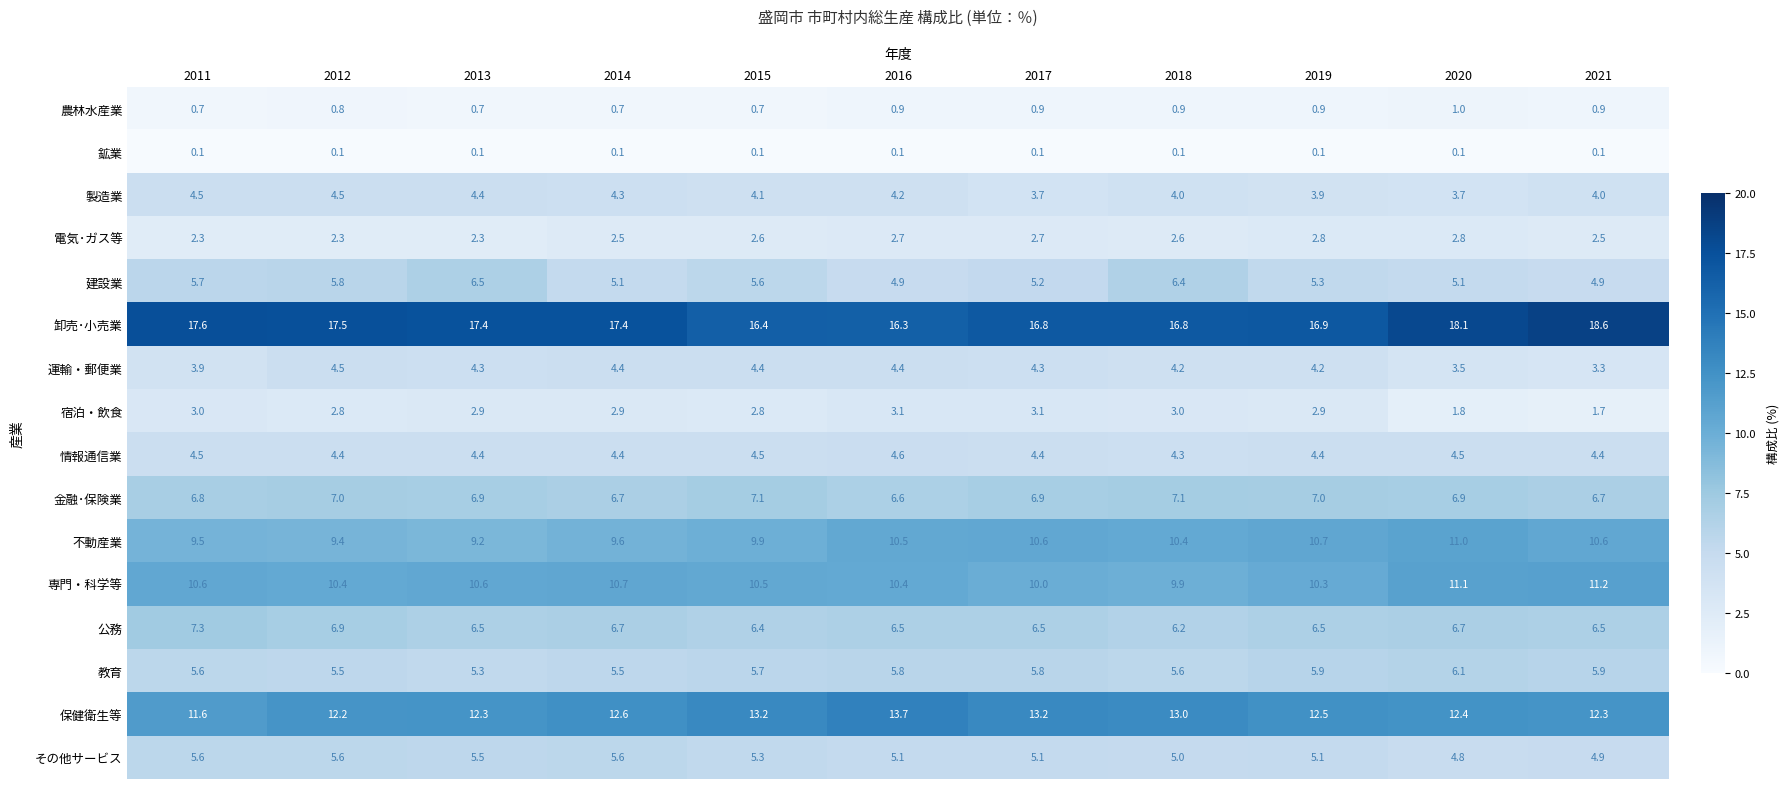

What is the difference between the maximum and minimum values in the 不動産業 series?

1.8